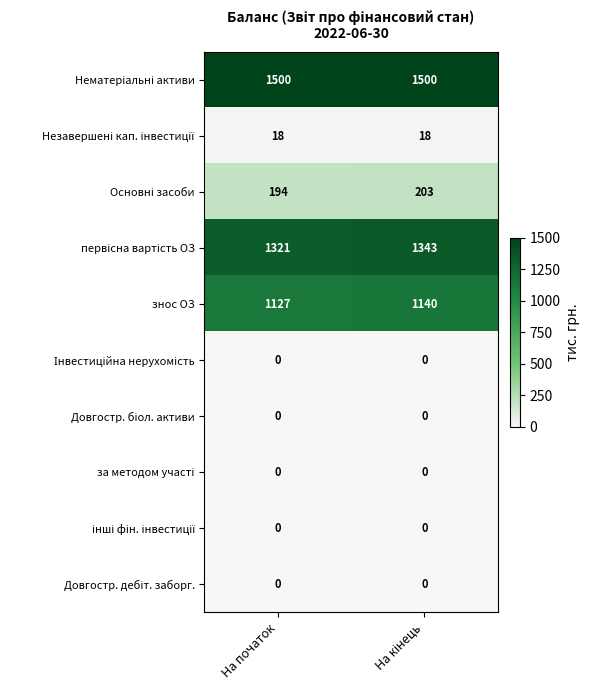

What is the greatest value displayed?

1500